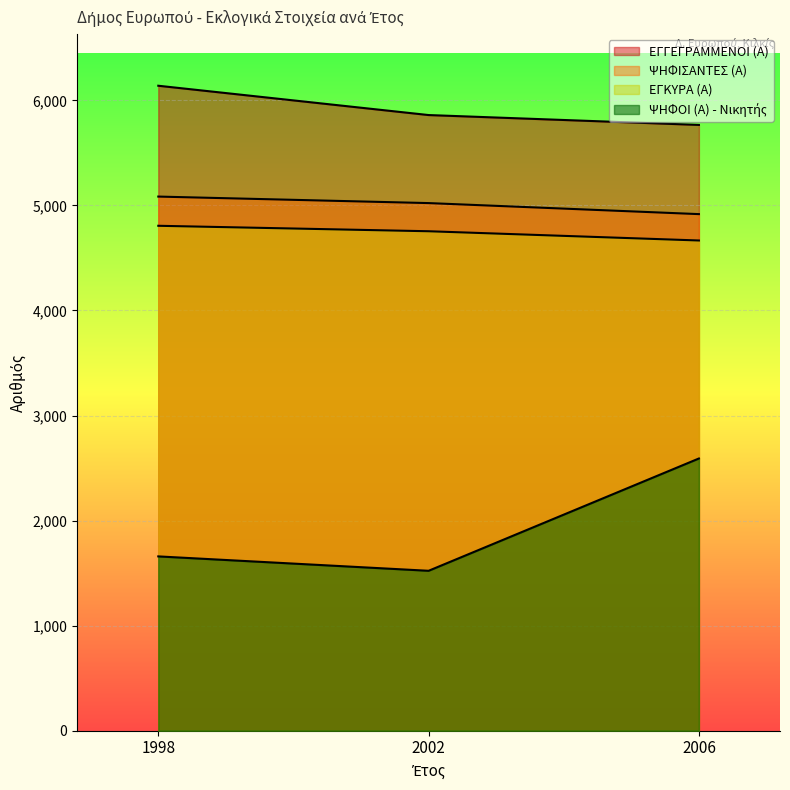

The value of ΨΗΦΙΣΑΝΤΕΣ (Α) at 2006 is 3397. True or false?

False